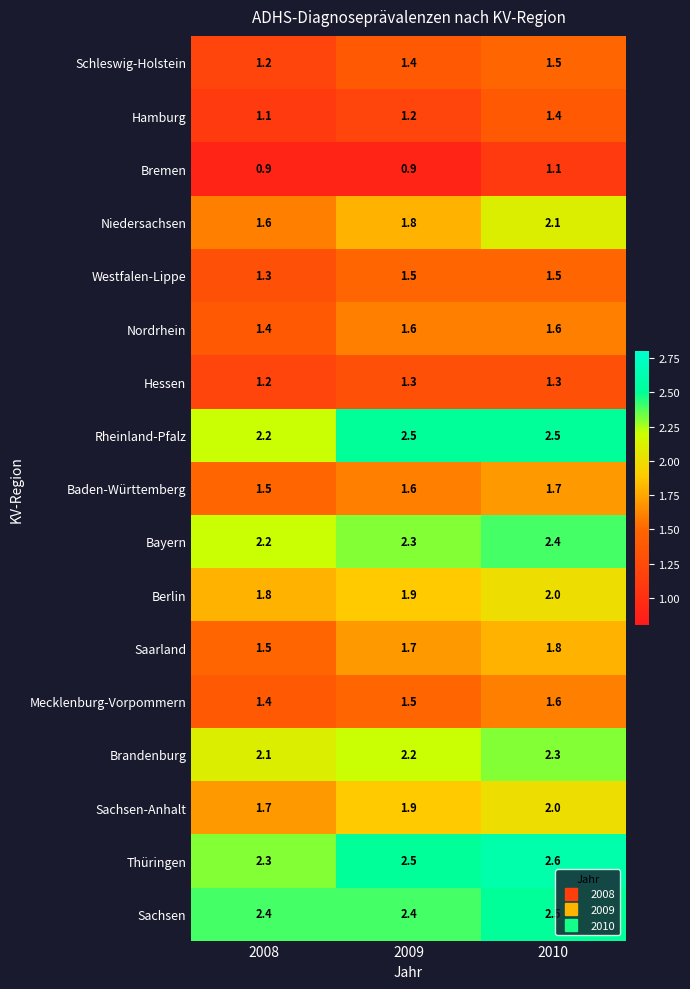

Which category has the highest value in the Baden-Württemberg series?

2010